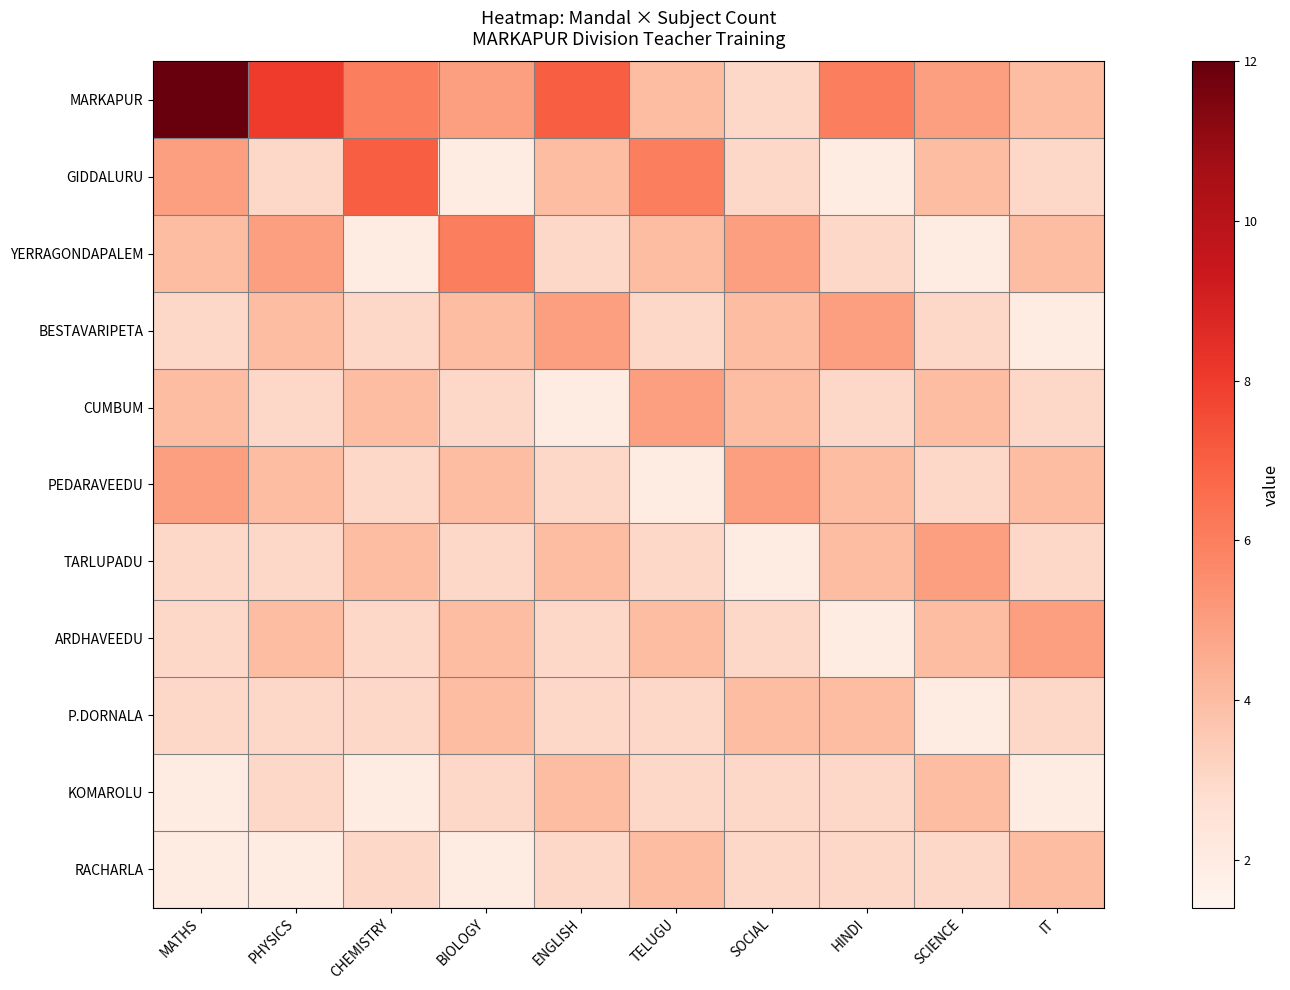

Reading left to right, list all the values displayed in this chart.

MARKAPUR: MATHS=12	PHYSICS=8	CHEMISTRY=6	BIOLOGY=5	ENGLISH=7	TELUGU=4	SOCIAL=3	HINDI=6	SCIENCE=5	IT=4
GIDDALURU: MATHS=5	PHYSICS=3	CHEMISTRY=7	BIOLOGY=2	ENGLISH=4	TELUGU=6	SOCIAL=3	HINDI=2	SCIENCE=4	IT=3
YERRAGONDAPALEM: MATHS=4	PHYSICS=5	CHEMISTRY=2	BIOLOGY=6	ENGLISH=3	TELUGU=4	SOCIAL=5	HINDI=3	SCIENCE=2	IT=4
BESTAVARIPETA: MATHS=3	PHYSICS=4	CHEMISTRY=3	BIOLOGY=4	ENGLISH=5	TELUGU=3	SOCIAL=4	HINDI=5	SCIENCE=3	IT=2
CUMBUM: MATHS=4	PHYSICS=3	CHEMISTRY=4	BIOLOGY=3	ENGLISH=2	TELUGU=5	SOCIAL=4	HINDI=3	SCIENCE=4	IT=3
PEDARAVEEDU: MATHS=5	PHYSICS=4	CHEMISTRY=3	BIOLOGY=4	ENGLISH=3	TELUGU=2	SOCIAL=5	HINDI=4	SCIENCE=3	IT=4
TARLUPADU: MATHS=3	PHYSICS=3	CHEMISTRY=4	BIOLOGY=3	ENGLISH=4	TELUGU=3	SOCIAL=2	HINDI=4	SCIENCE=5	IT=3
ARDHAVEEDU: MATHS=3	PHYSICS=4	CHEMISTRY=3	BIOLOGY=4	ENGLISH=3	TELUGU=4	SOCIAL=3	HINDI=2	SCIENCE=4	IT=5
P.DORNALA: MATHS=3	PHYSICS=3	CHEMISTRY=3	BIOLOGY=4	ENGLISH=3	TELUGU=3	SOCIAL=4	HINDI=4	SCIENCE=2	IT=3
KOMAROLU: MATHS=2	PHYSICS=3	CHEMISTRY=2	BIOLOGY=3	ENGLISH=4	TELUGU=3	SOCIAL=3	HINDI=3	SCIENCE=4	IT=2
RACHARLA: MATHS=2	PHYSICS=2	CHEMISTRY=3	BIOLOGY=2	ENGLISH=3	TELUGU=4	SOCIAL=3	HINDI=3	SCIENCE=3	IT=4